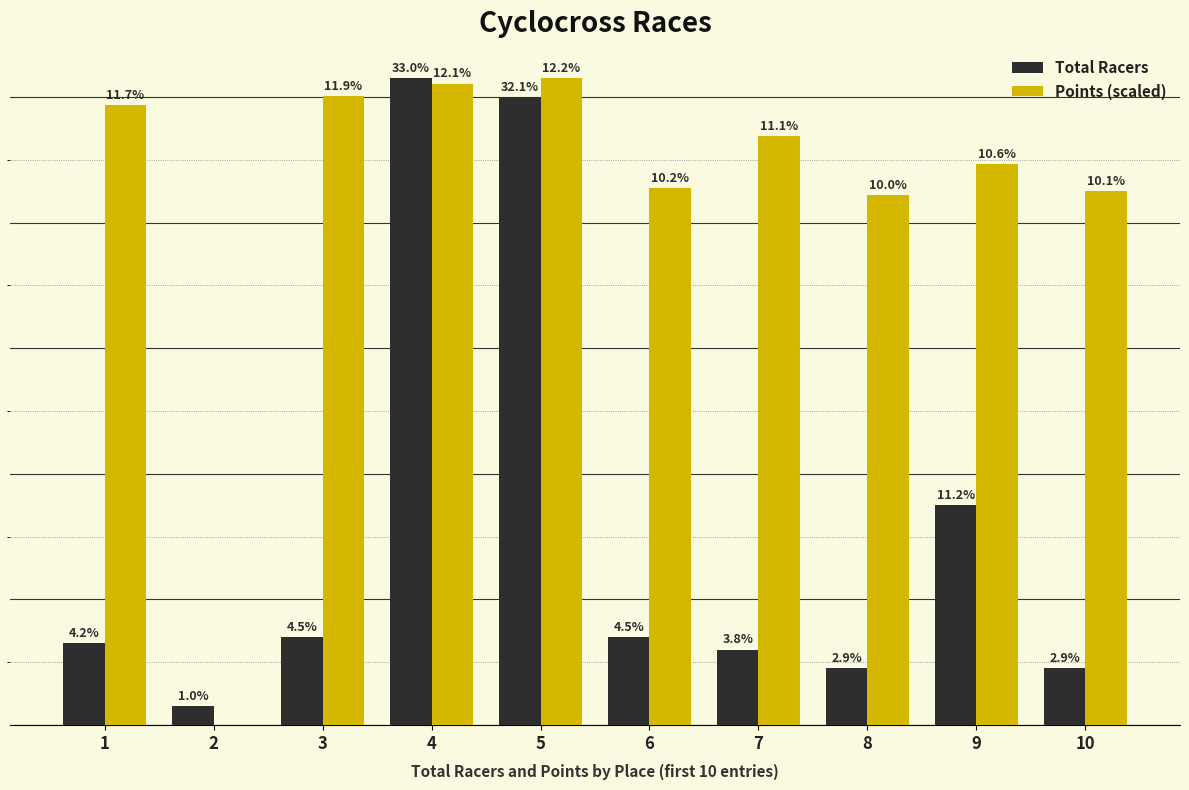

What are all the series names shown in the legend?

Total Racers, Points (scaled)